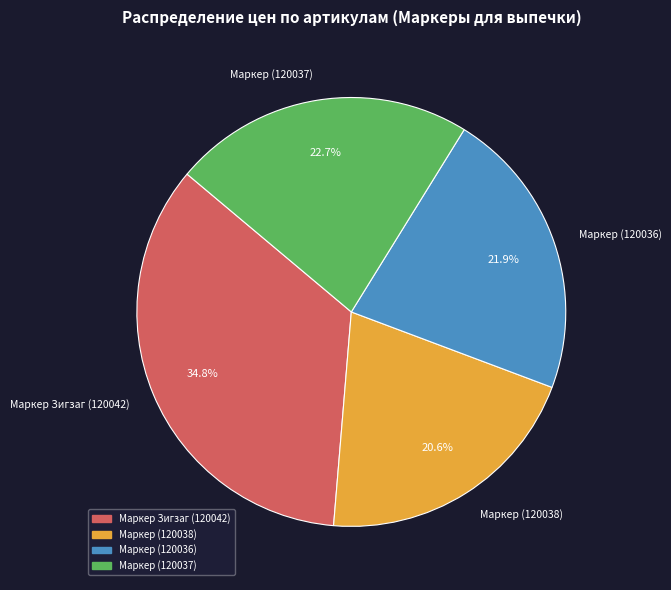

To the nearest percent, what is the difference between the largest and smallest slice percentages?

14%